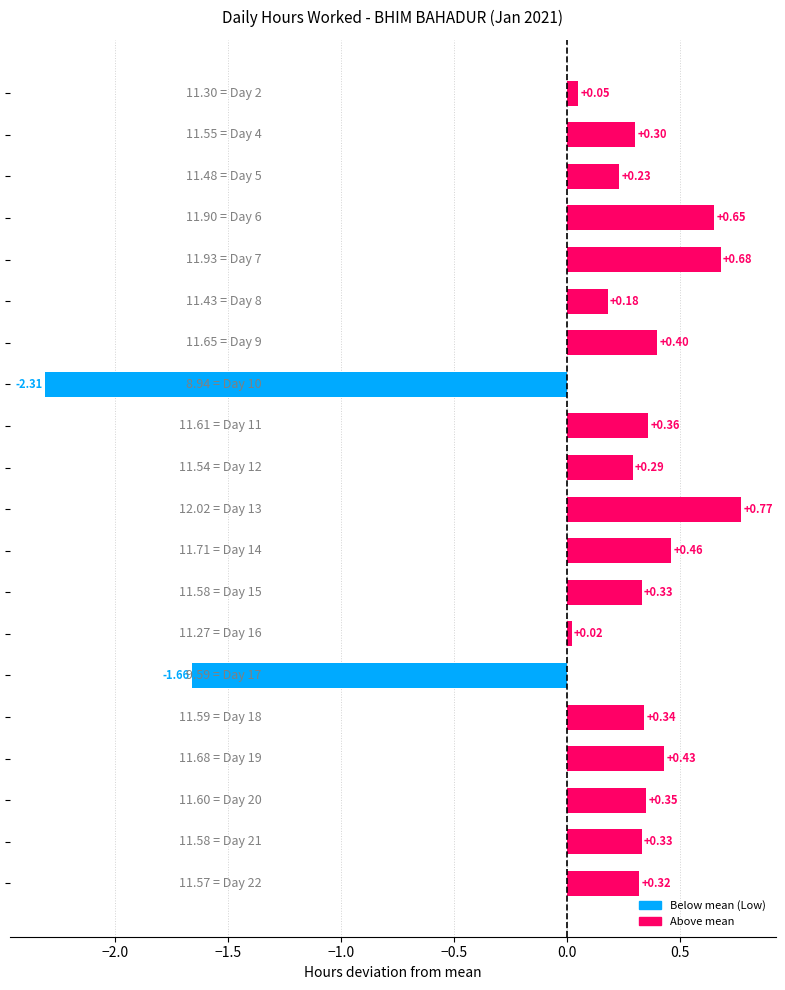

What is the difference between the second highest and second lowest values?

2.3